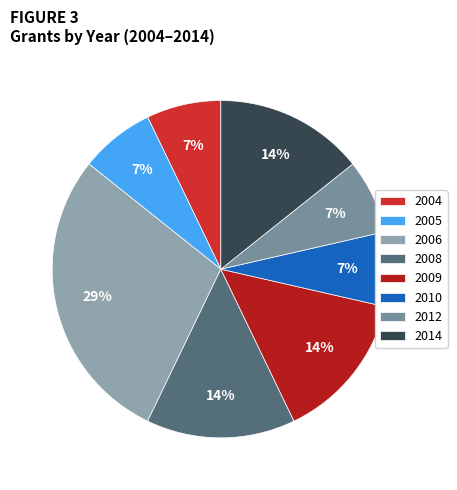

Rank the categories by value from lowest to highest.

2004, 2005, 2010, 2012, 2008, 2009, 2014, 2006